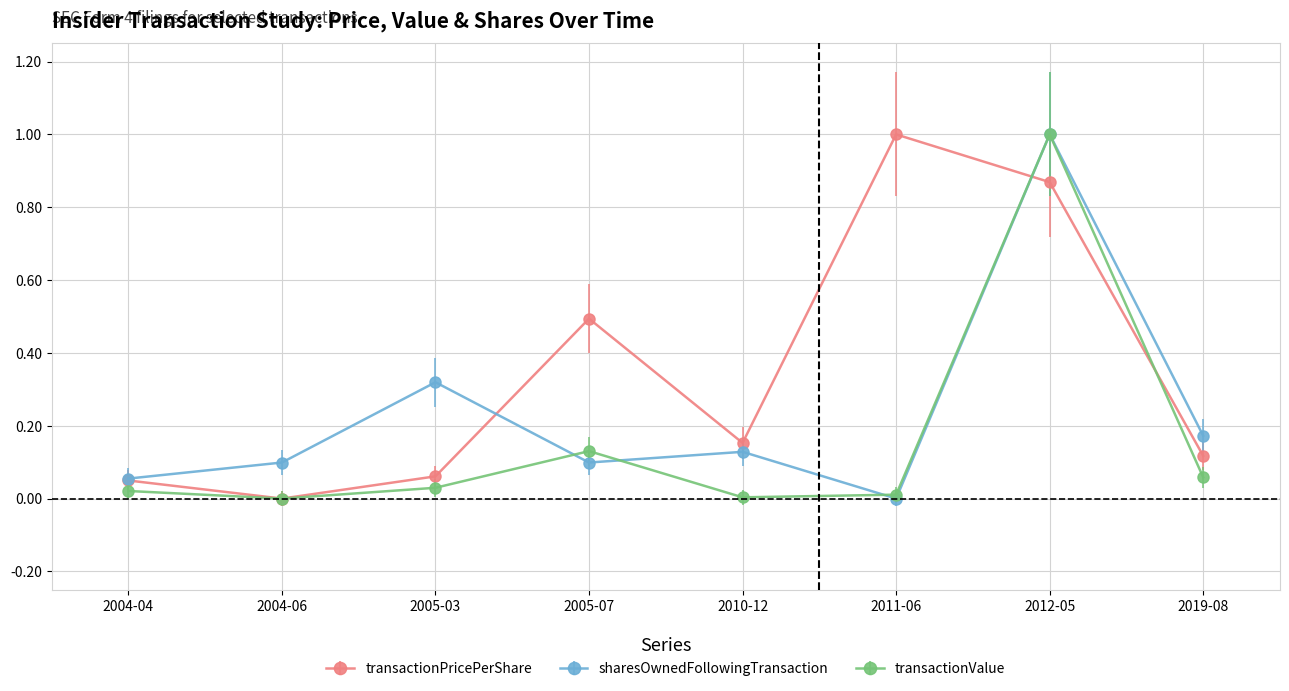

Is it true that transactionPricePerShare equals 0.0 at 2019-08?

False